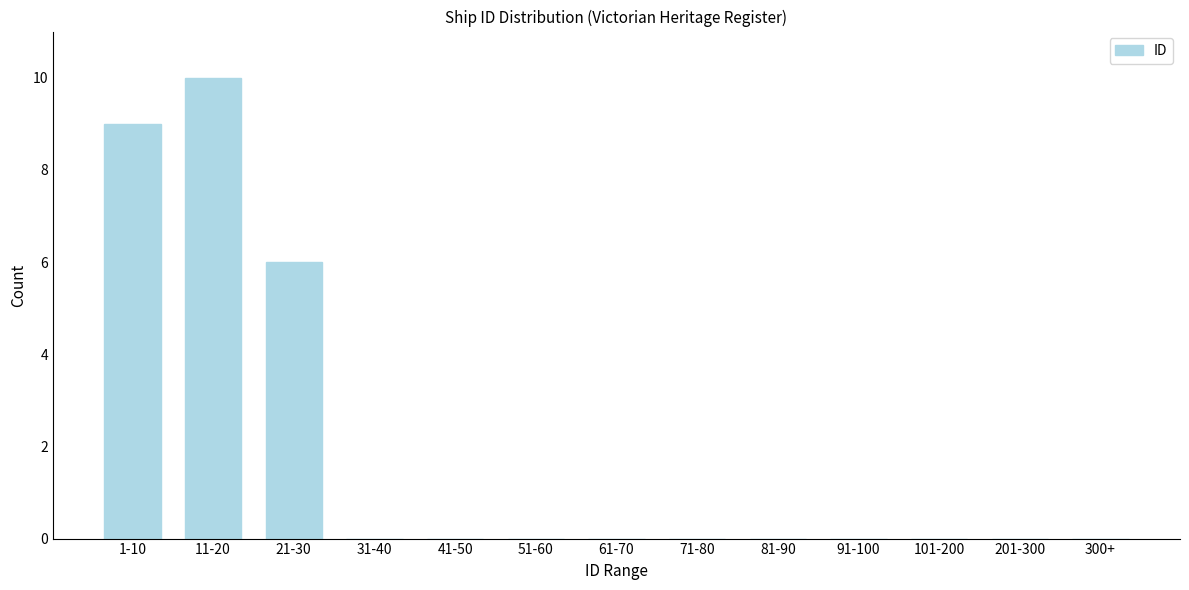

Reading left to right, extract all data points from this chart.

1-10=9	11-20=10	21-30=6	31-40=0	41-50=0	51-60=0	61-70=0	71-80=0	81-90=0	91-100=0	101-200=0	201-300=0	300+=0